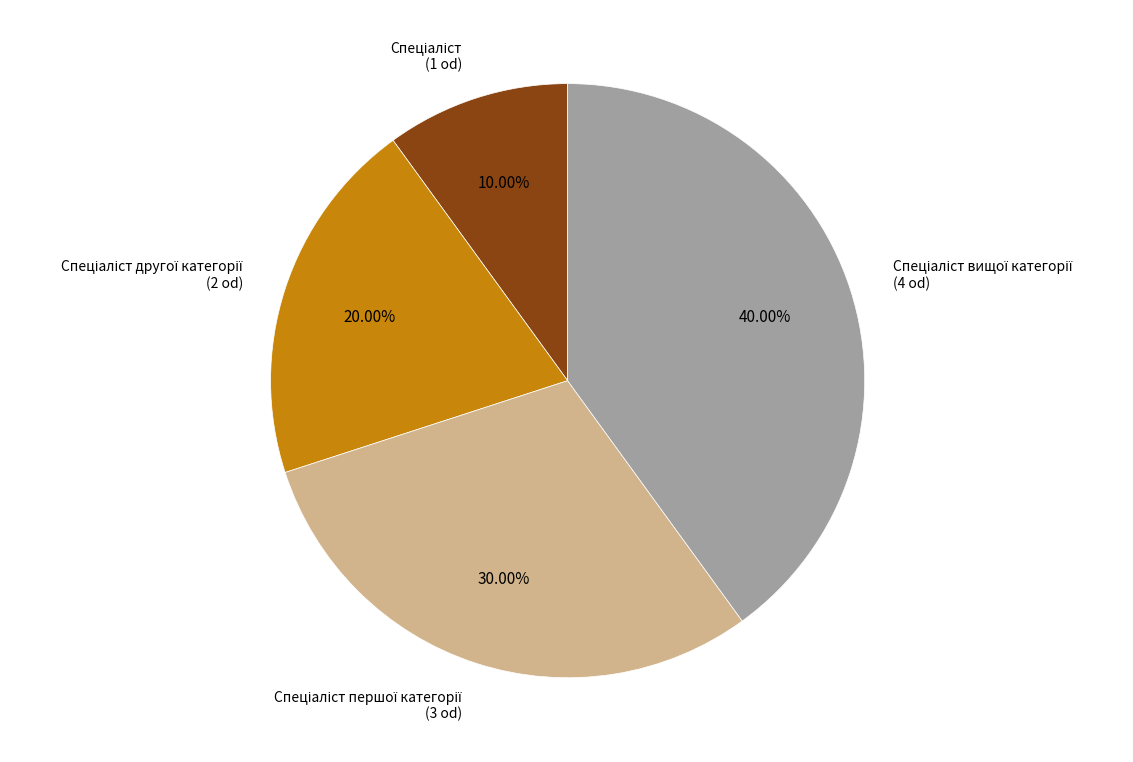

Is there a majority slice in this chart?

No